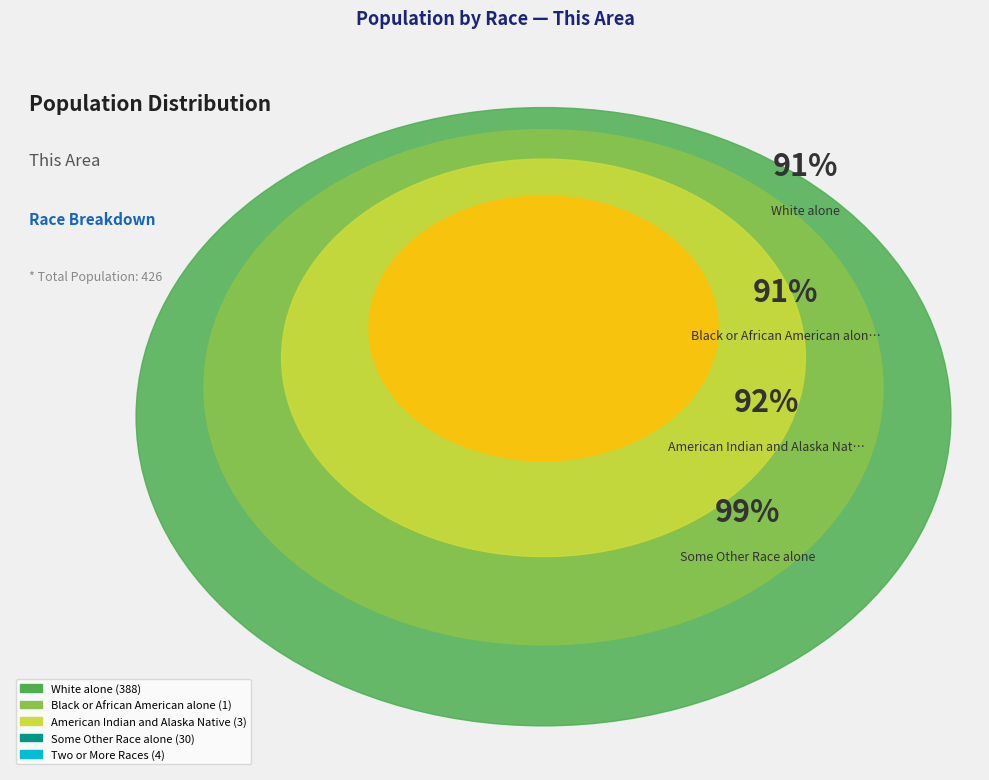

Which slice is the largest?

White alone